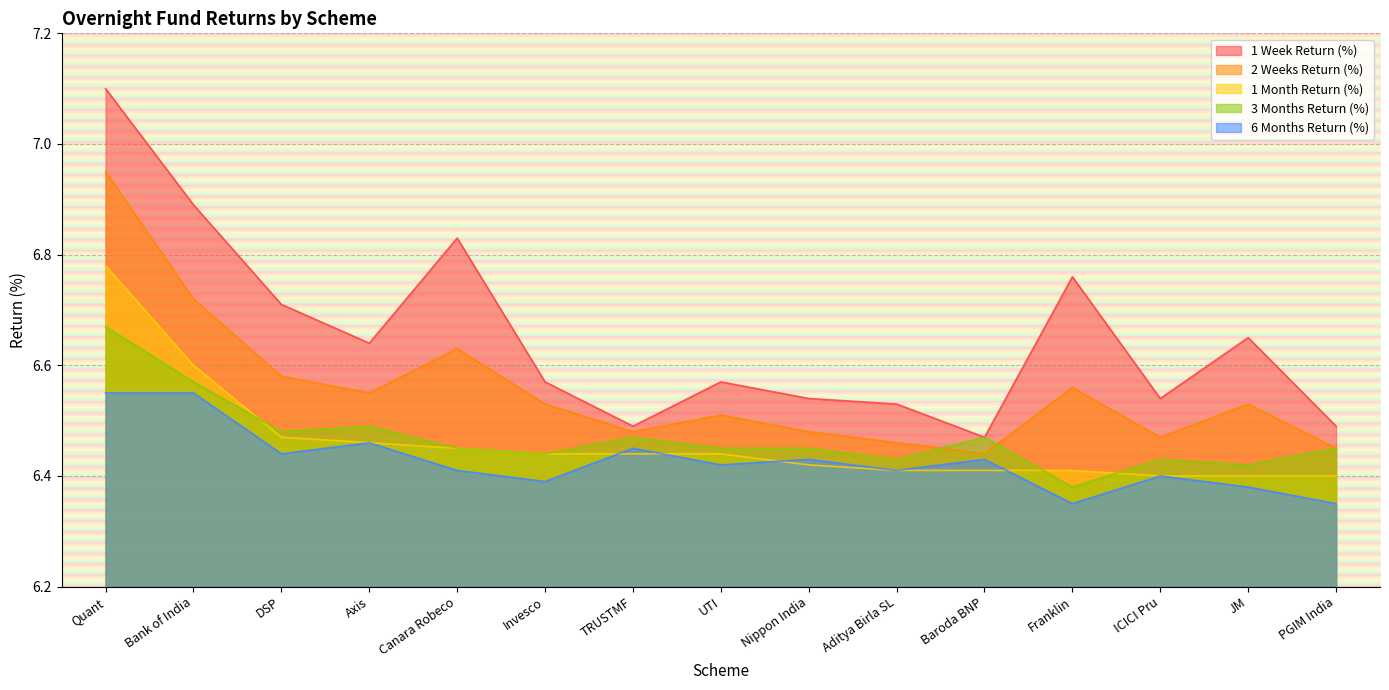

What is the approximate value of 1 Month Return (%) at ICICI Pru?

6.4